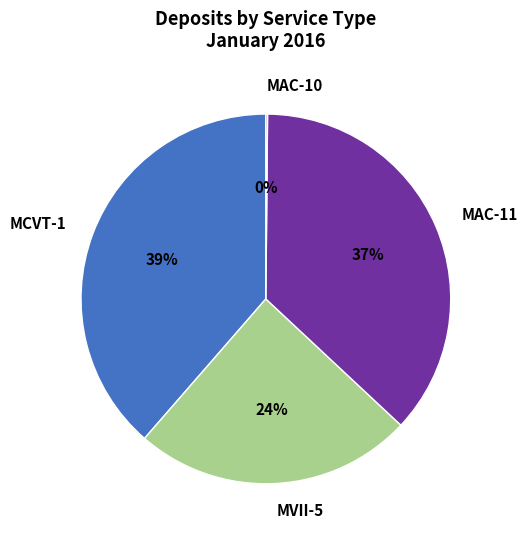

To the nearest percent, what is the average slice percentage?

25%